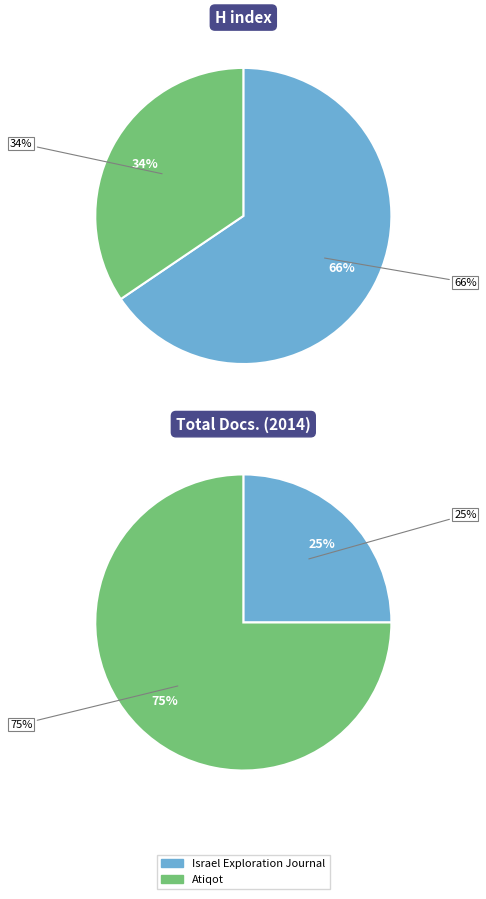

To the nearest percent, what is the difference between the Atiqot and Israel Exploration Journal slice percentages?

50%